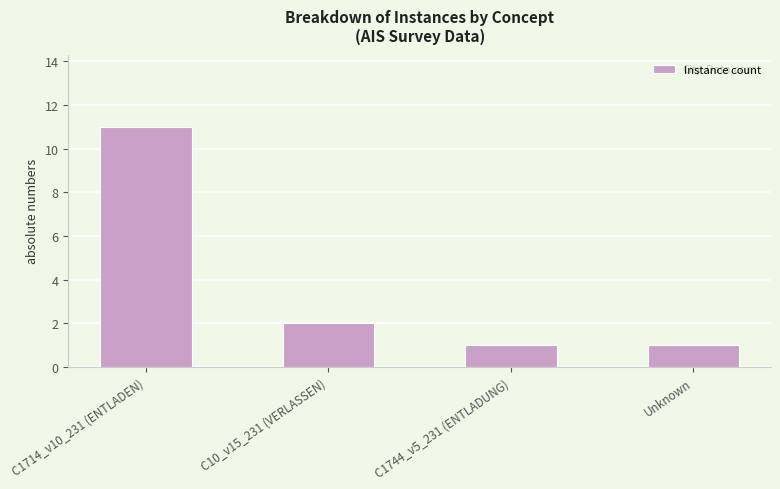

What is the value of the 3rd bar from the left?

1